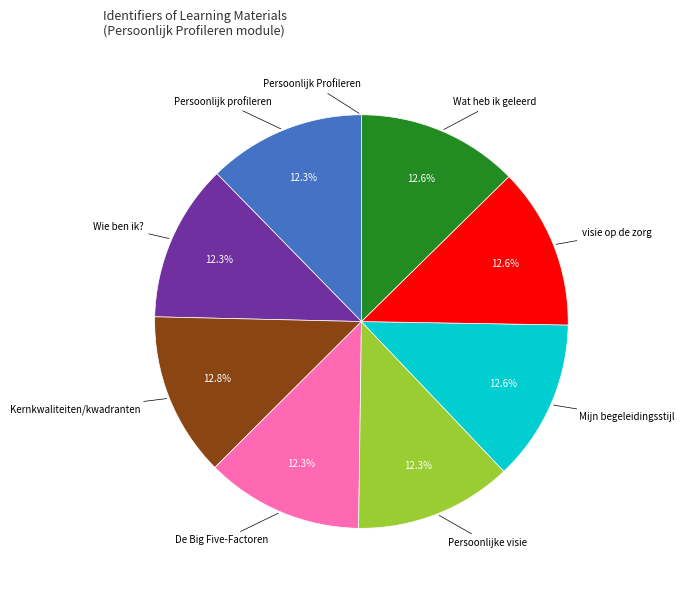

Does any single category account for the majority?

No